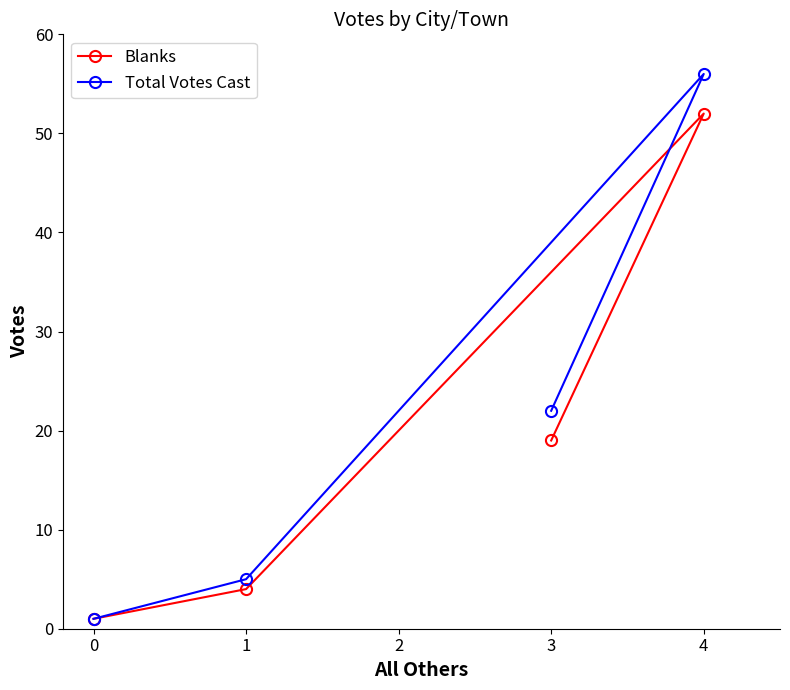

What is the difference between the maximum and minimum values in the Blanks series?

51